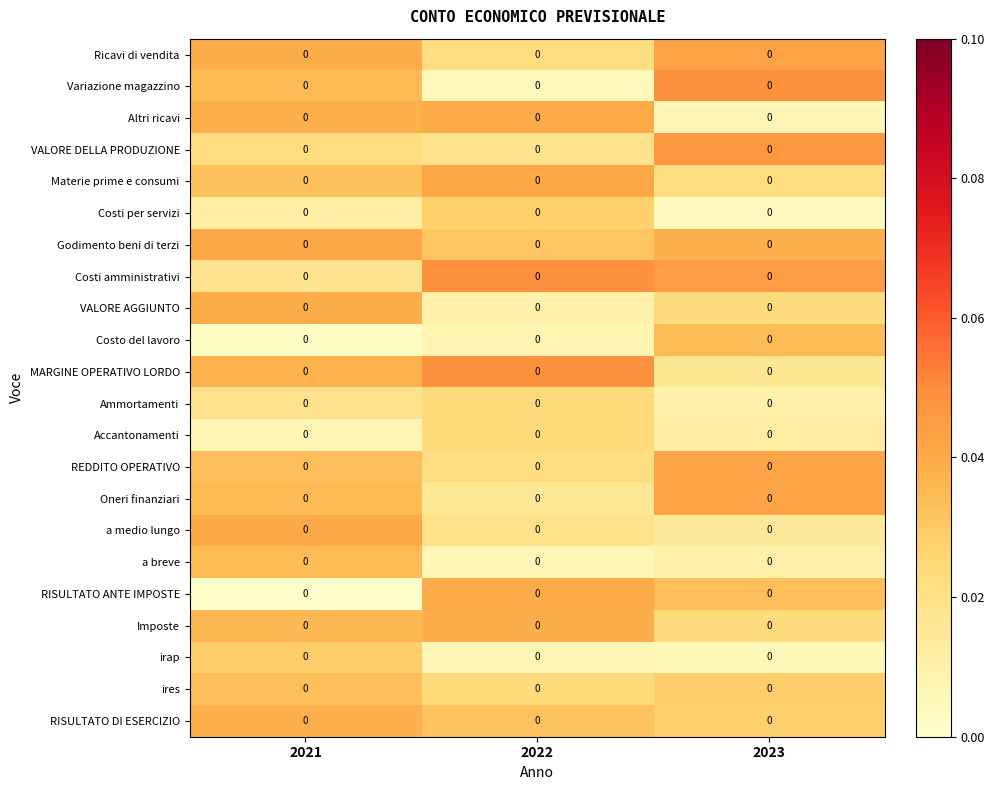

What is the total value across all series at 2022?

0.6